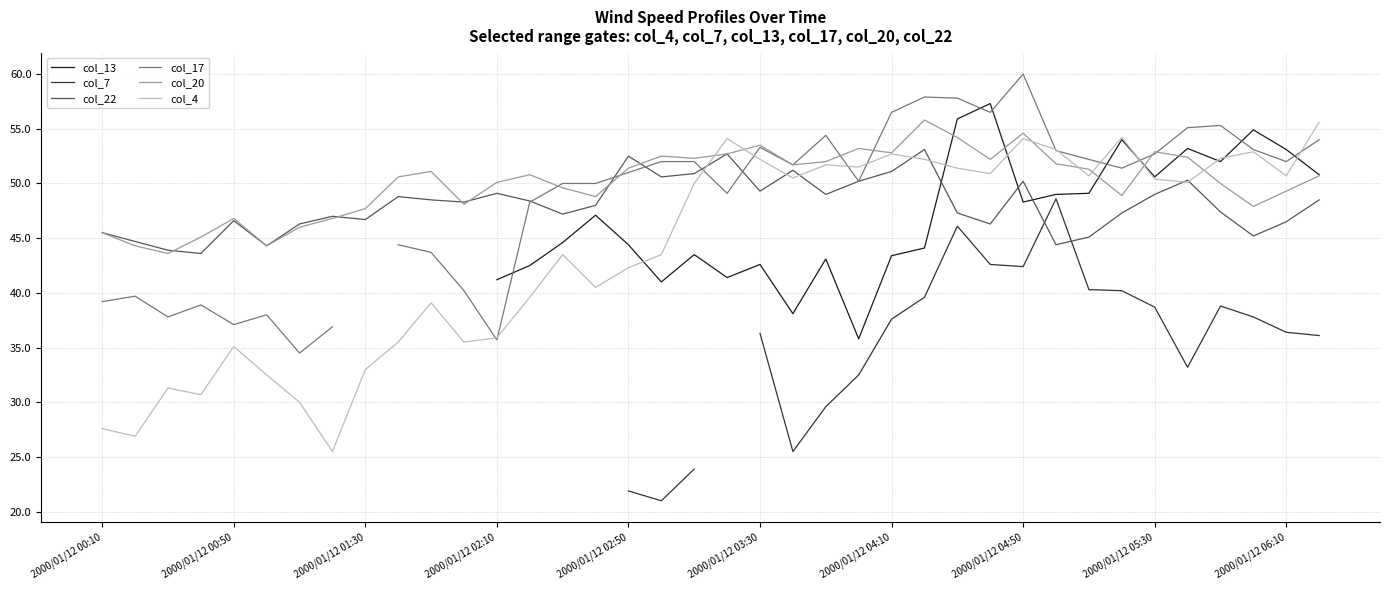

How many values in col_17 are above zero?

37